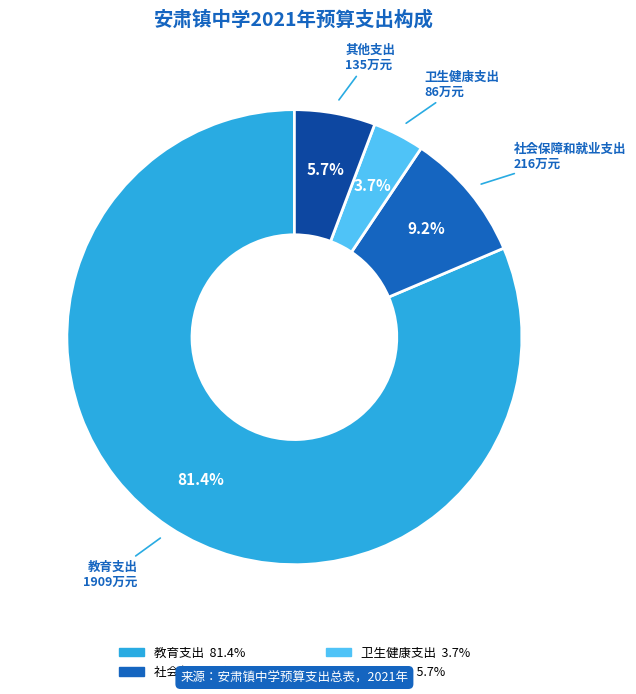

What percentage do 其他支出 and 卫生健康支出 together represent?

9.4%